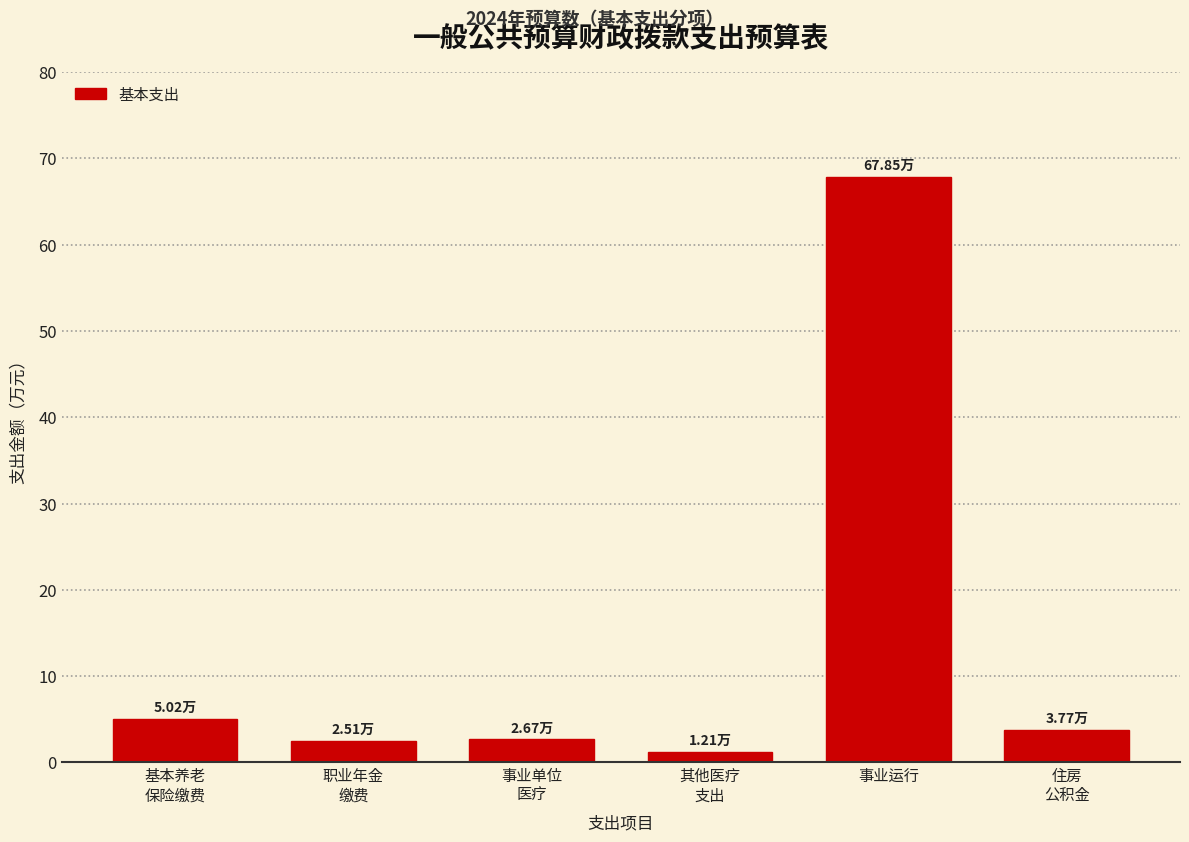

Which label corresponds to the largest value in the chart?

事业运行